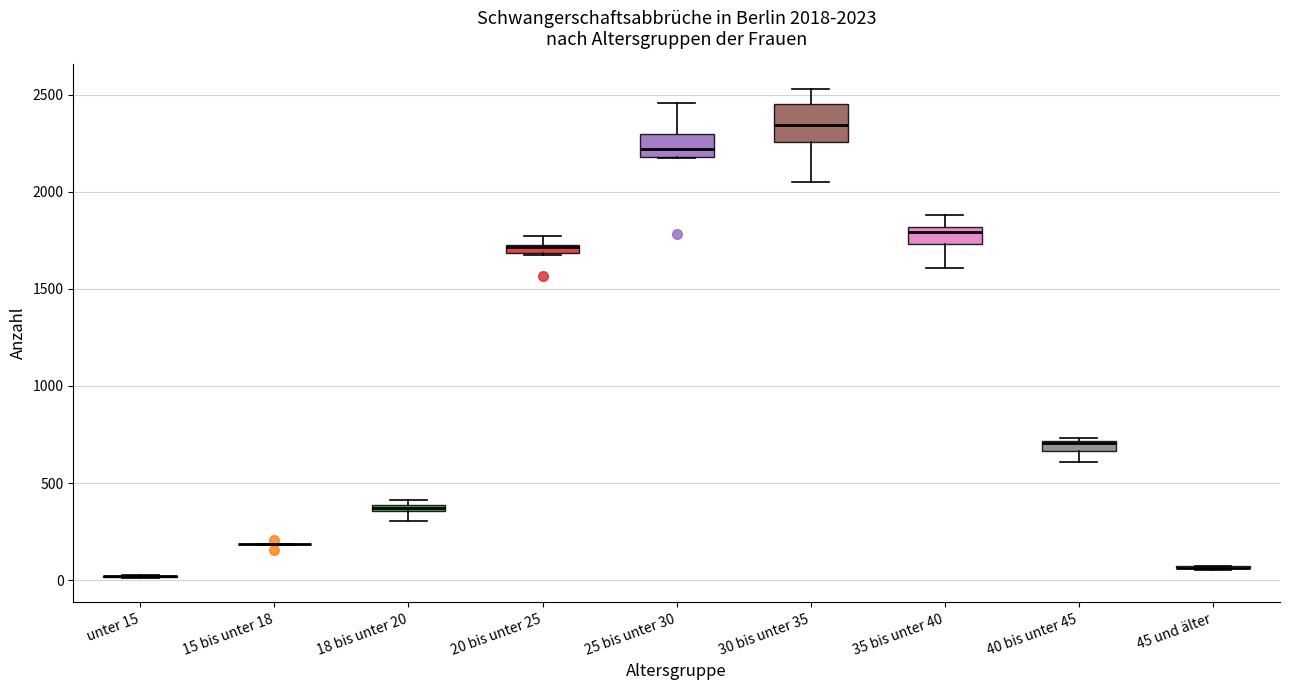

Comparing the boxes themselves (not the whiskers), which one is the tallest?

30 bis unter 35